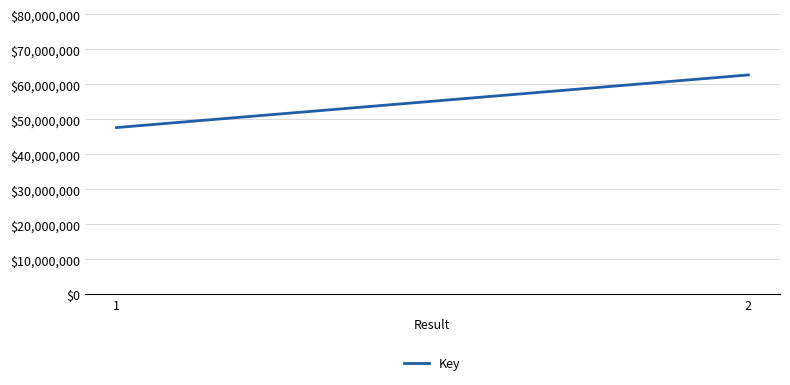

Rank the categories by value from lowest to highest.

1, 2